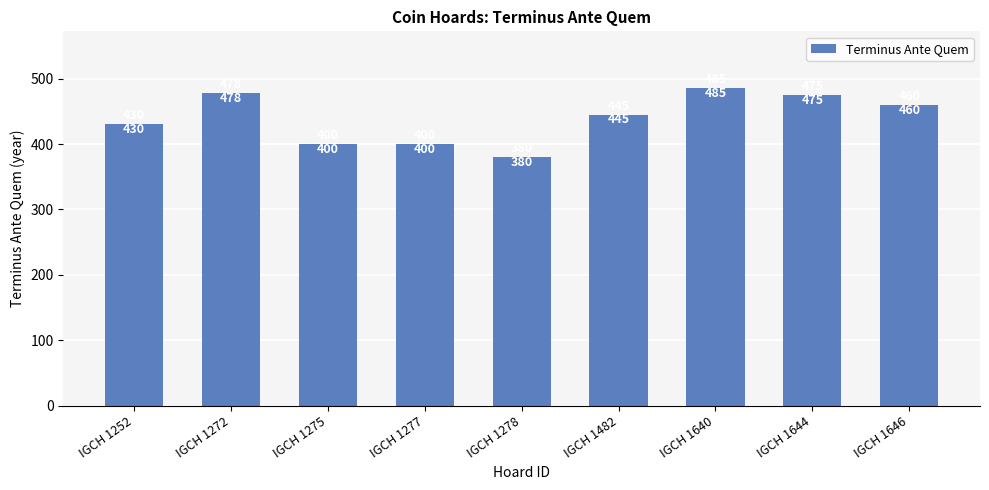

How many bars are there in total?

9